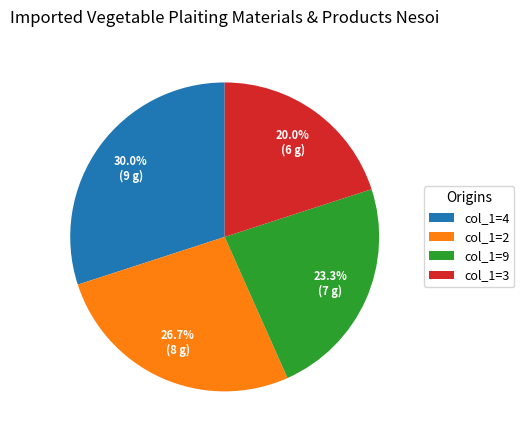

What percentage do col_1=3 and col_1=9 together represent?

43.3%